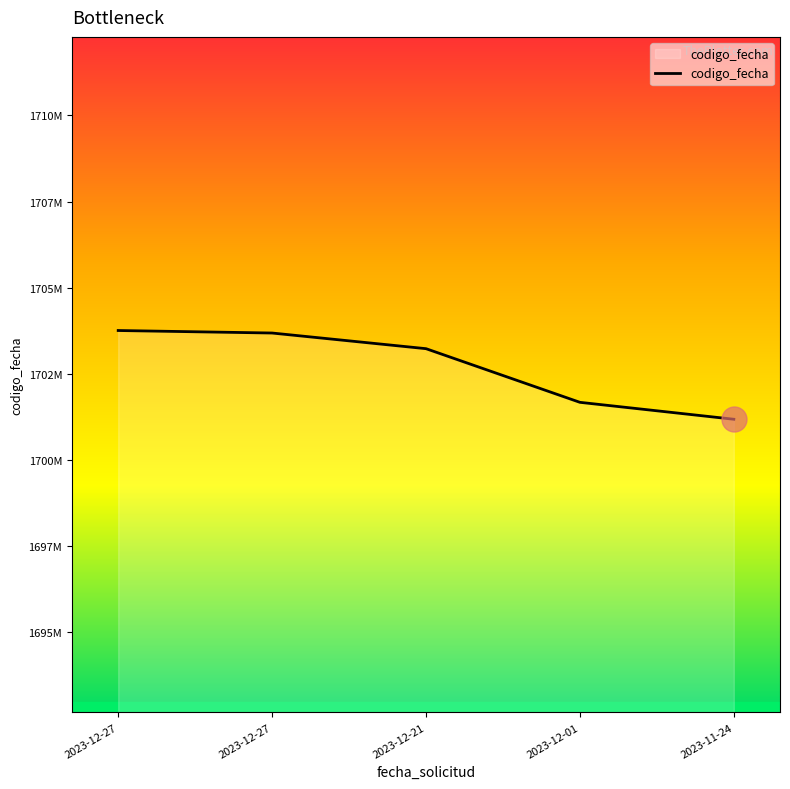

Reading left to right, transcribe all the data shown in this chart.

2023-12-27=1703761153	2023-12-27=1703688321	2023-12-21=1703234171	2023-12-01=1701677708	2023-11-24=1701186555